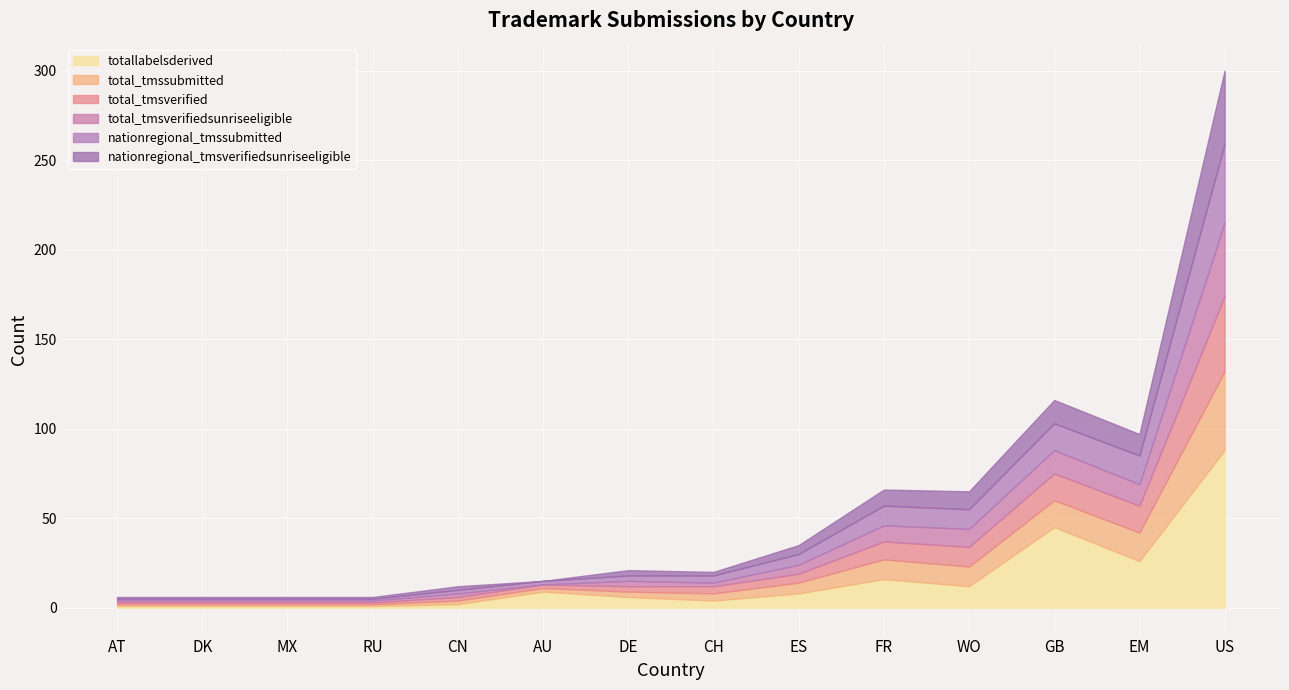

What is the approximate value of total_tmssubmitted at AU?

2